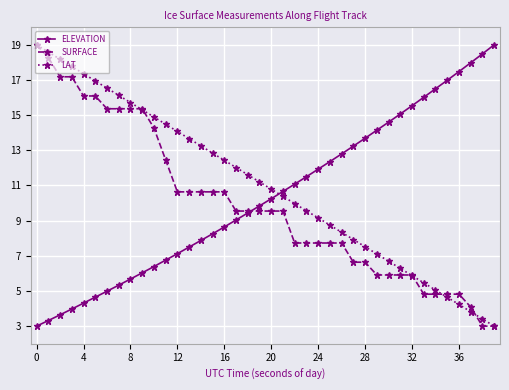

Does the chart display data point markers on the line(s)?

Yes